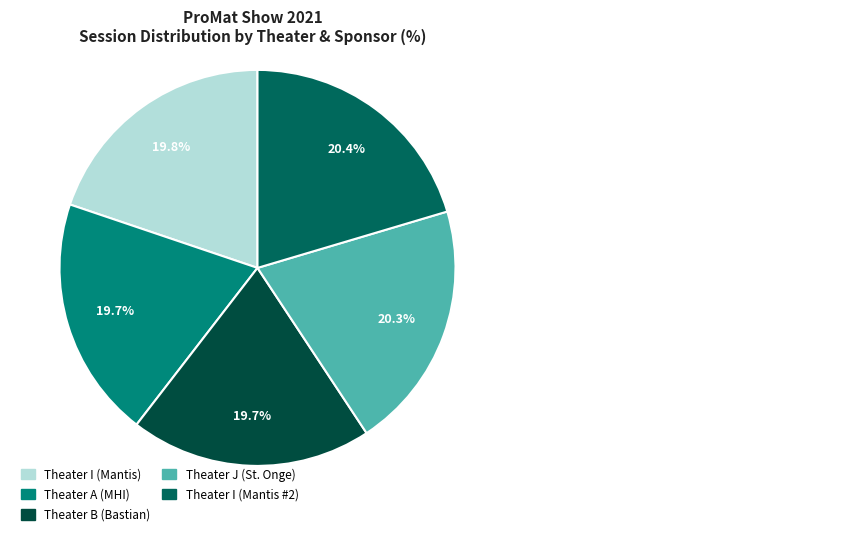

True or false: Theater B (Bastian) accounts for 20% of the total.

True